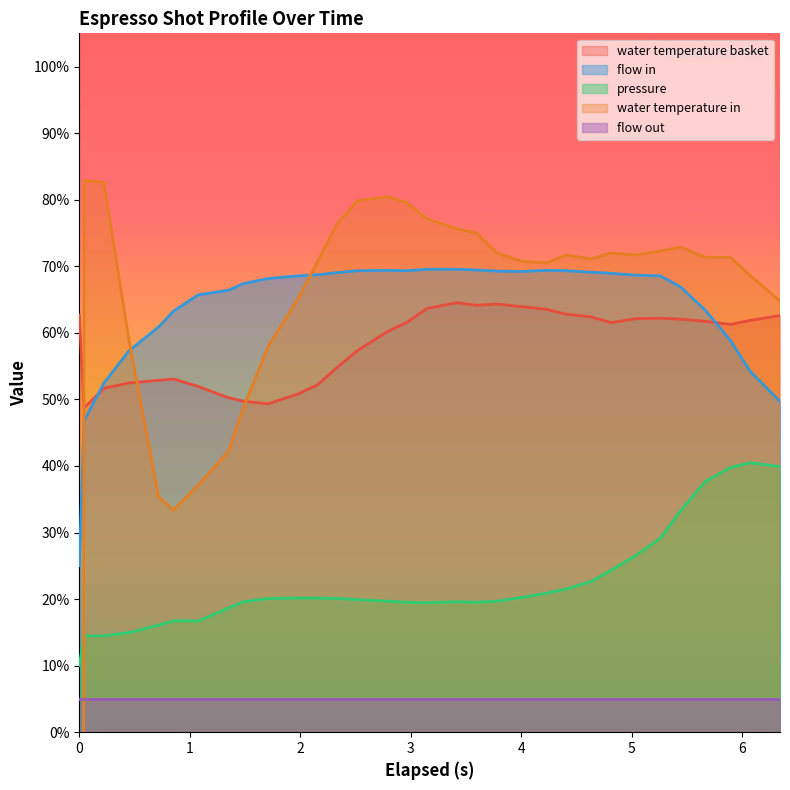

After their last crossing, which series has the higher values: water_temperature_basket or water_temperature_in?

water_temperature_in